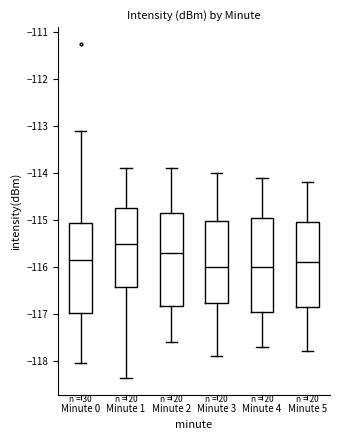

Reading left to right, read every box against the y-axis: the position of its median line, the range the box covers, and the ends of its whiskers. The values are not printed on the chart, so give them approximately, as read against the axis.

Minute 0: median -115.9, box -117.0 to -115.1, whiskers -118.0 to -113.1
Minute 1: median -115.5, box -116.4 to -114.8, whiskers -118.4 to -113.9
Minute 2: median -115.7, box -116.8 to -114.8, whiskers -117.6 to -113.9
Minute 3: median -116.0, box -116.8 to -115.0, whiskers -117.9 to -114.0
Minute 4: median -116.0, box -116.9 to -114.9, whiskers -117.7 to -114.1
Minute 5: median -115.9, box -116.8 to -115.0, whiskers -117.8 to -114.2